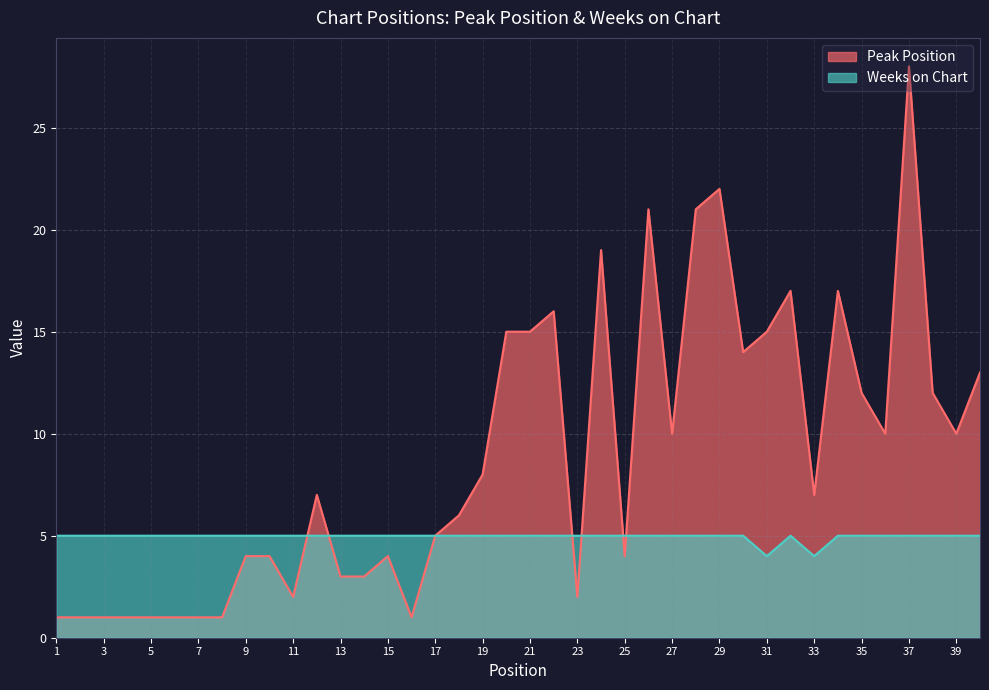

At how many categories does at least one series exceed 24?

1